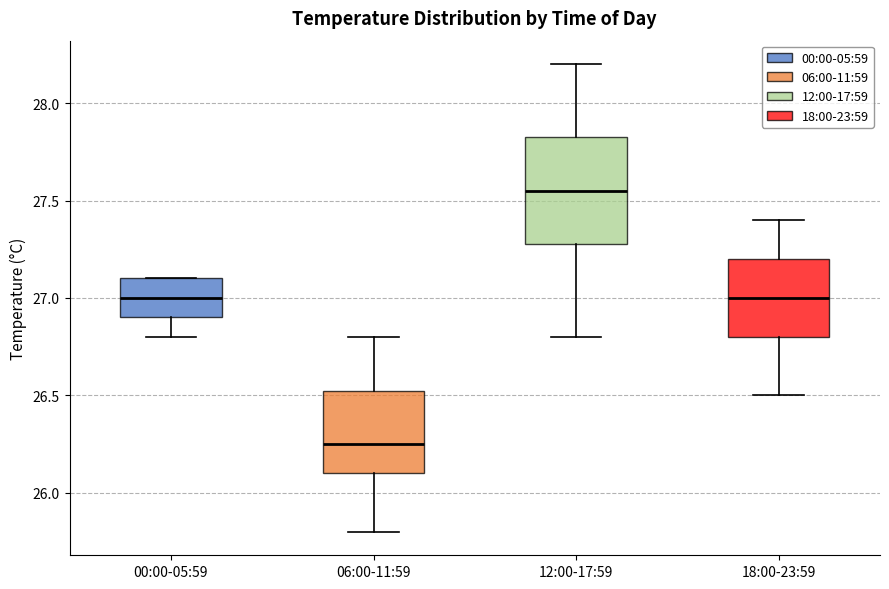

Which box's median line is the lowest?

06:00-11:59